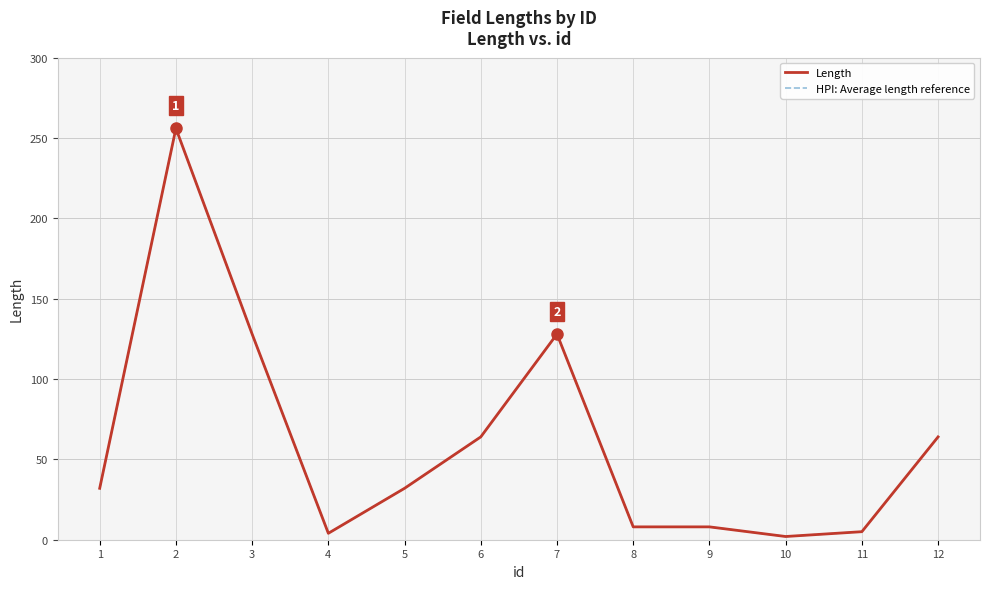

Does the chart have visible grid lines?

Yes